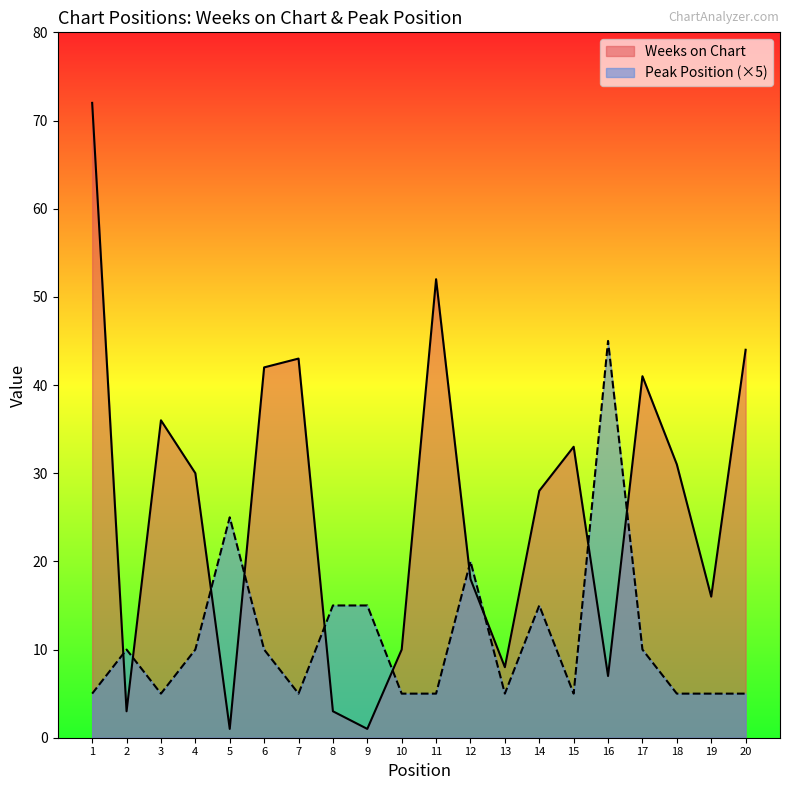

What are all the series names shown in the legend?

Weeks on Chart, Peak Position (×5)